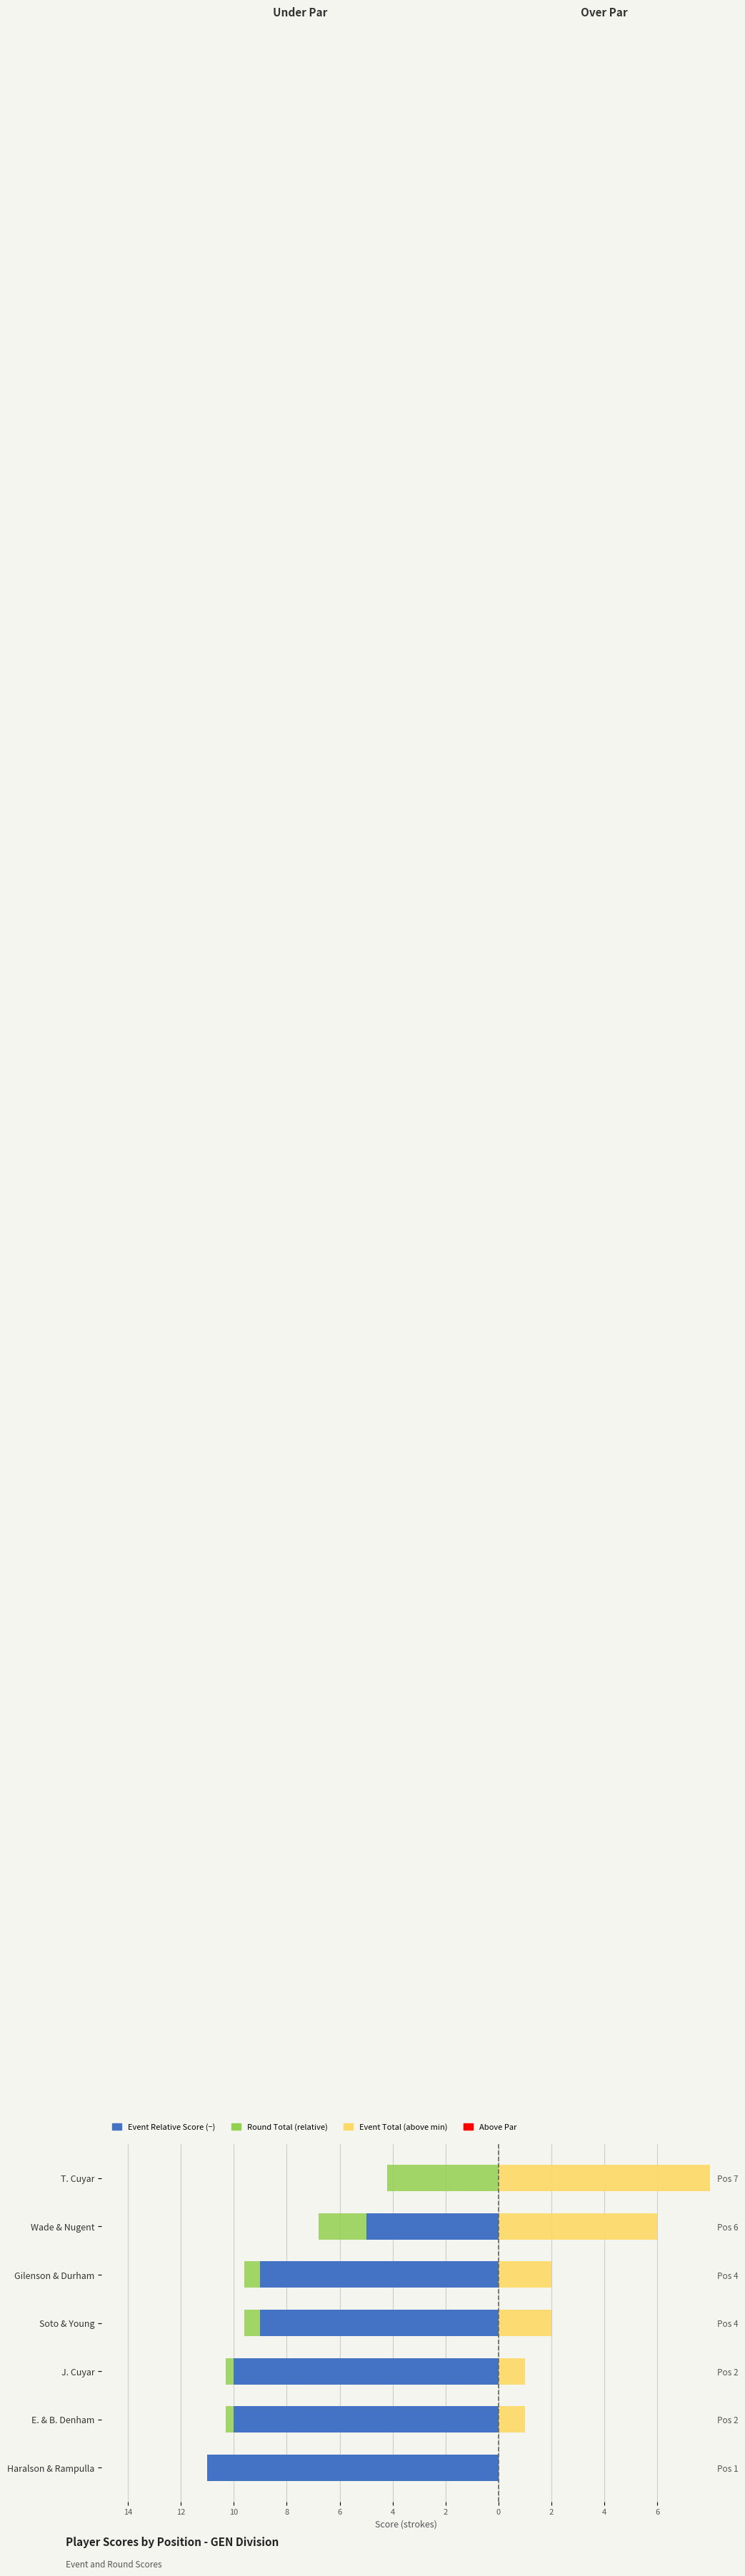

What is the average value of the Event Relative Score (−) series?

-7.7